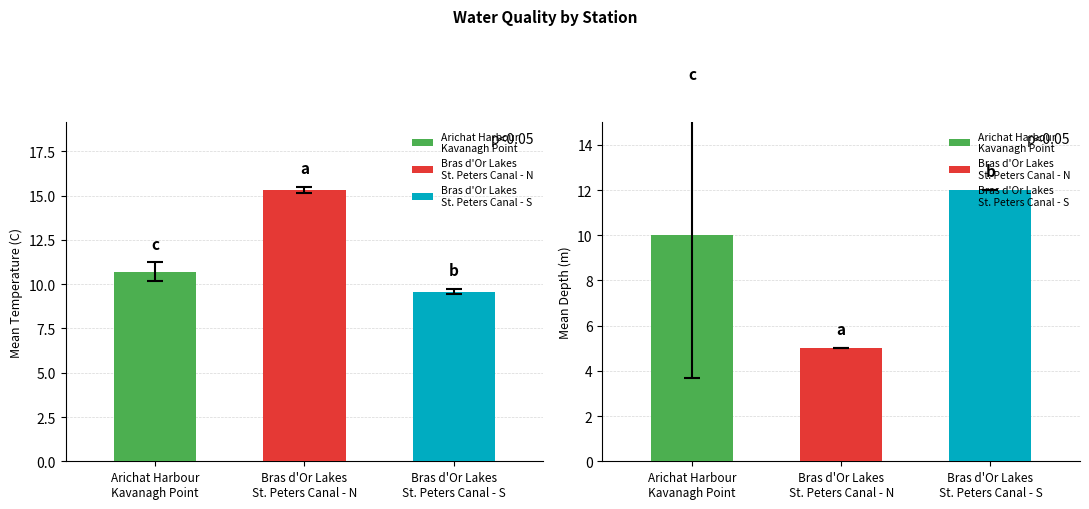

At how many categories does at least one series exceed 10?

3